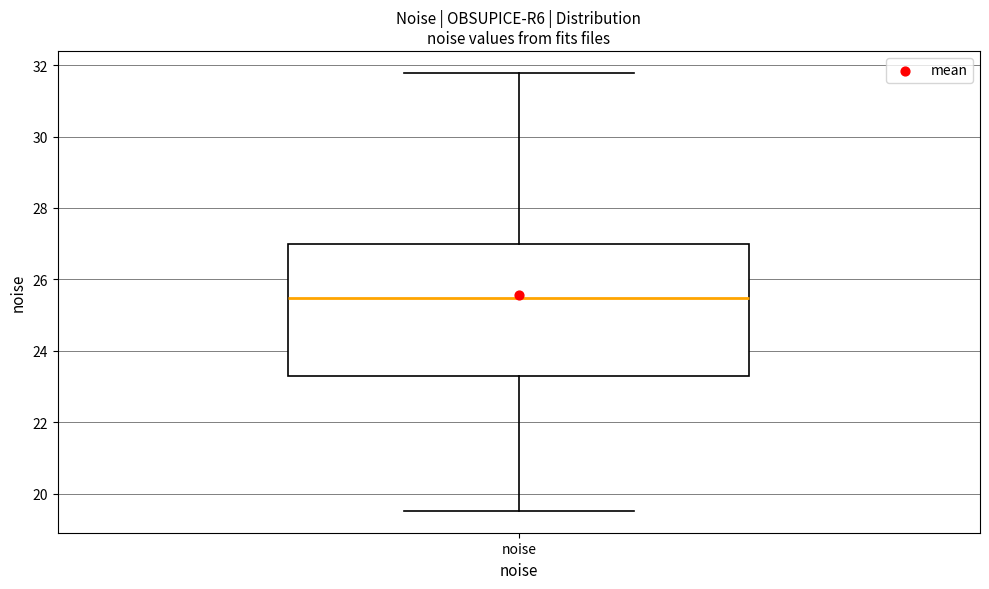

Where is the upper edge of the box for noise on the y-axis? The values are not printed on the chart, so give them approximately, as read against the axis.

27.0